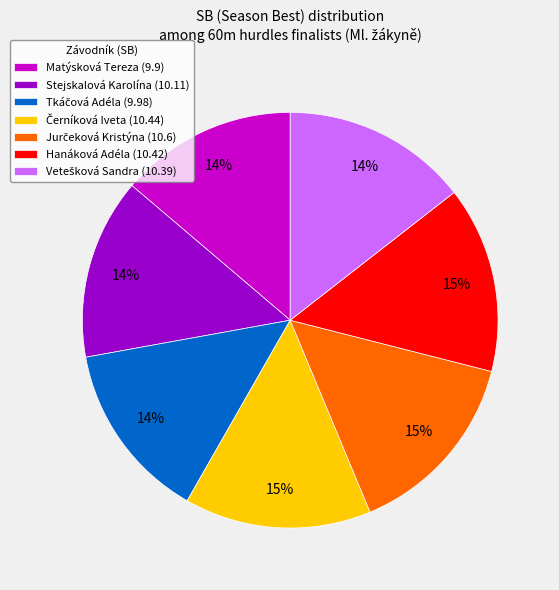

True or false: Hanáková Adéla (10.42) accounts for 15% of the total.

True